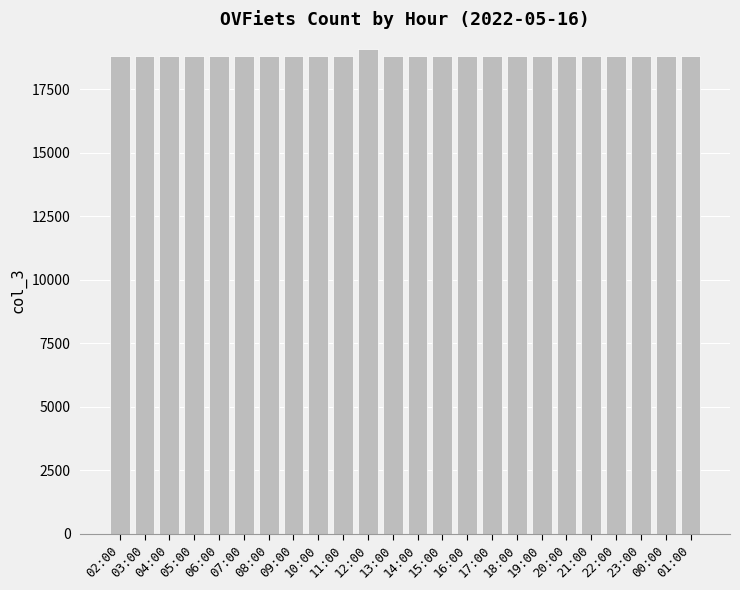

What is the average value?

18797